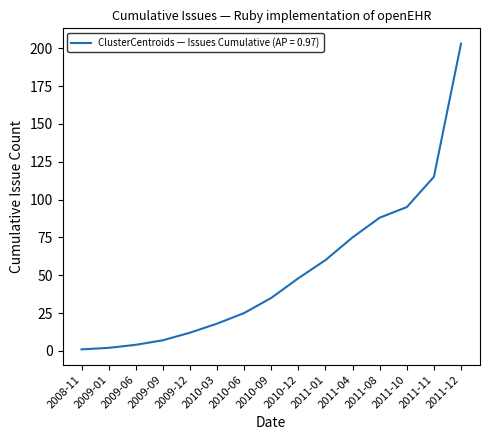

Does the chart display data point markers on the line(s)?

No